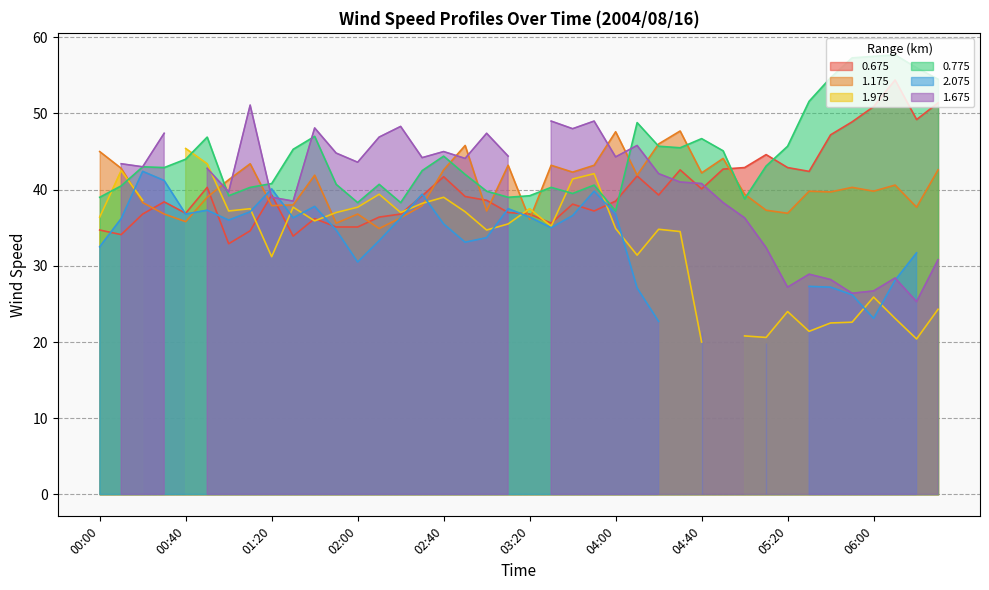

True or false: 1.175 and 0.675 cross at least once.

True